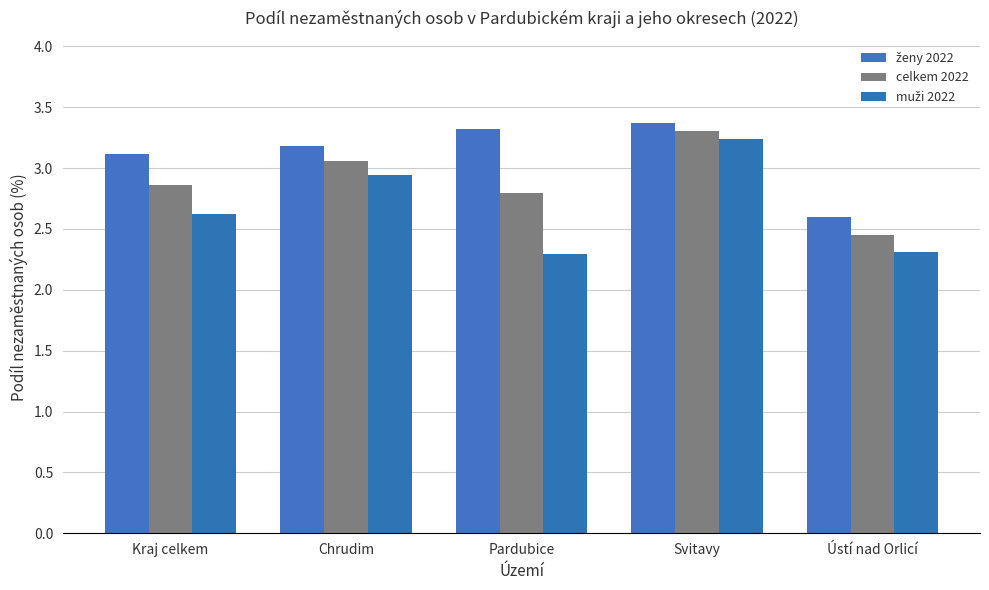

Are the bars horizontal?

No